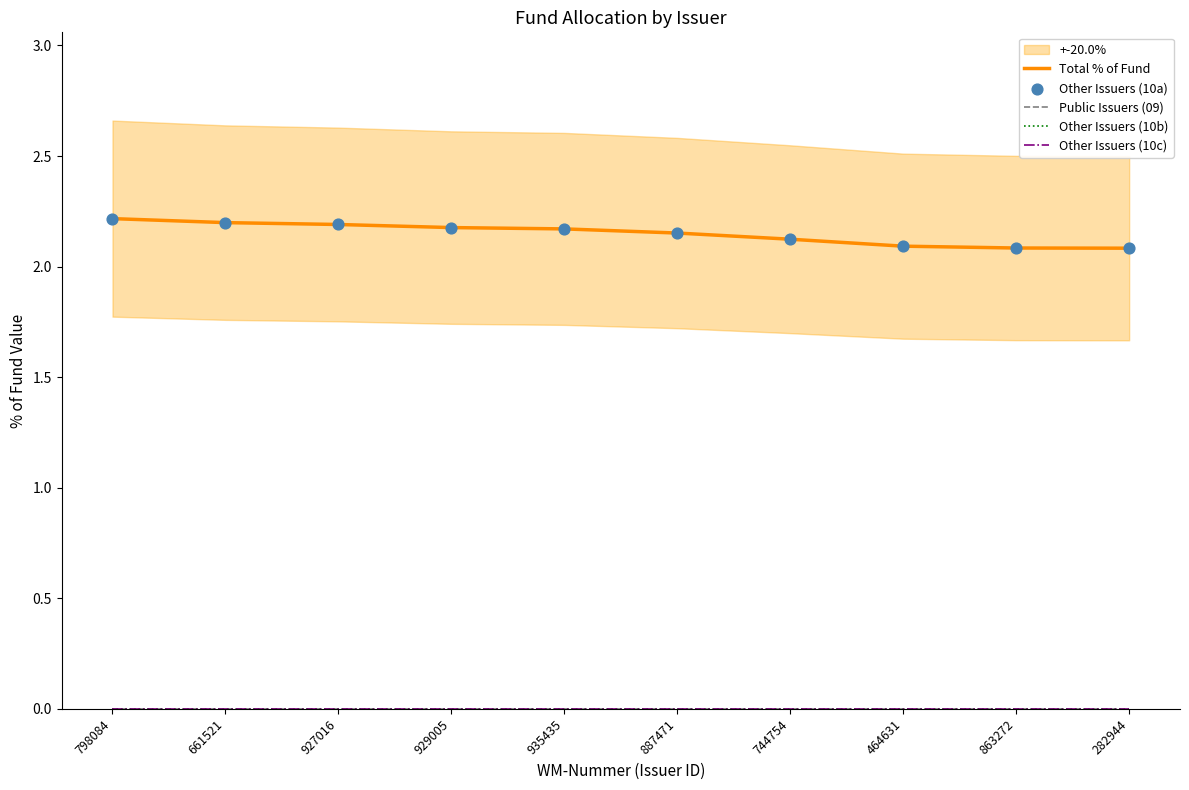

Is the value of Total % of Fund at 464631 greater than the value of Other Issuers (10a) at 744754?

No